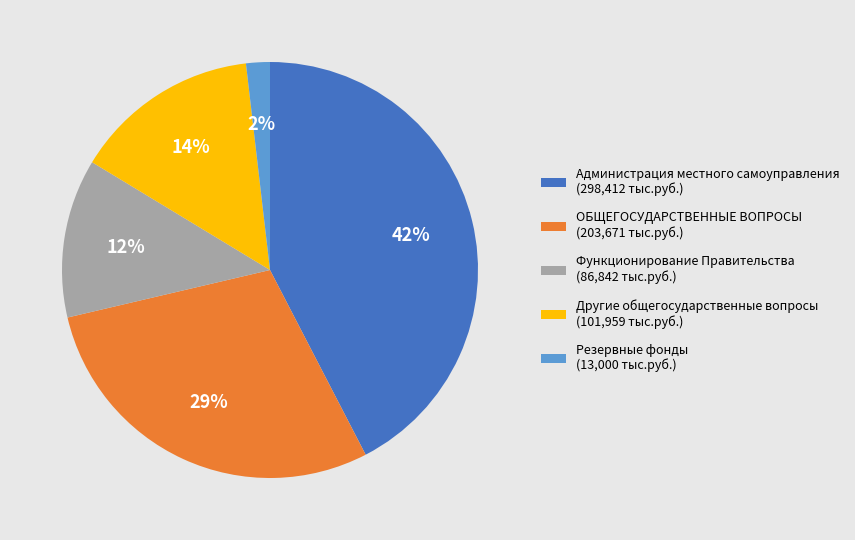

Is it true that ОБЩЕГОСУДАРСТВЕННЫЕ ВОПРОСЫ is 21% of the pie?

False